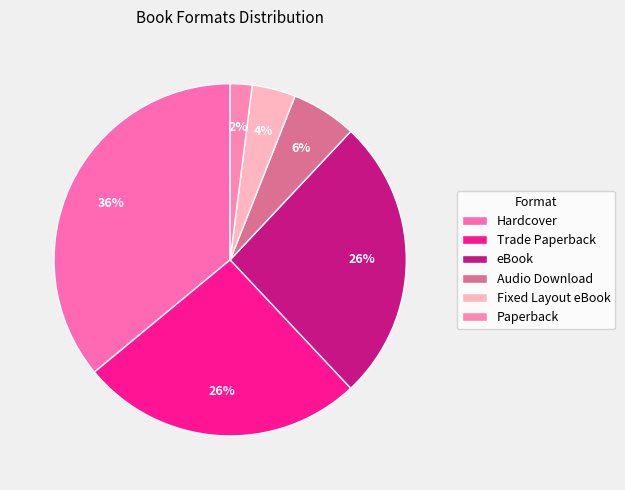

What is the smallest slice in the pie chart?

Paperback